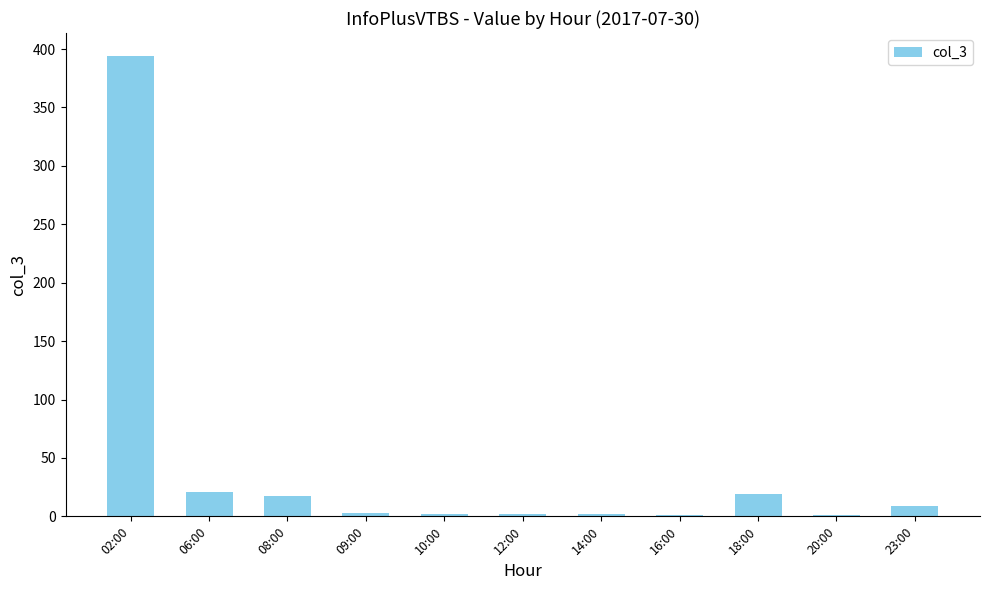

The chart shows a value of 569 at 02:00. True or false?

False